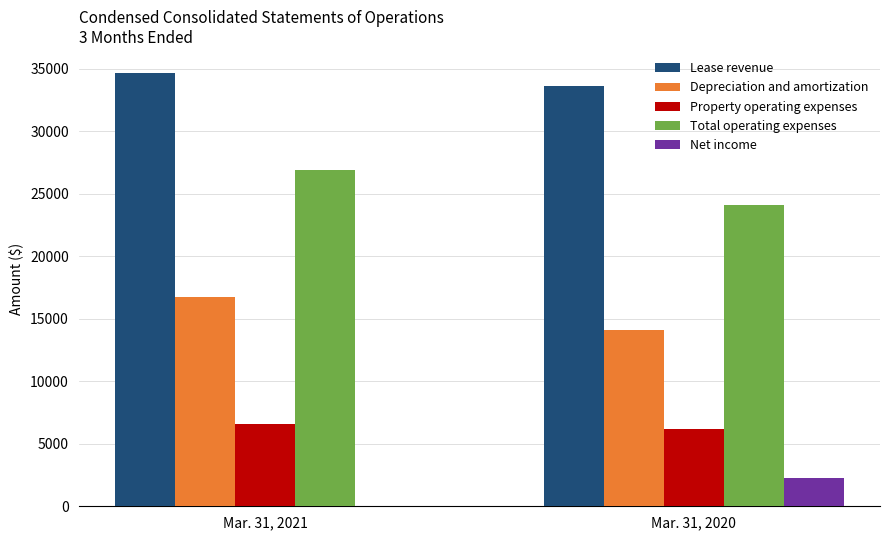

What is the average value of the Net income series?

1148